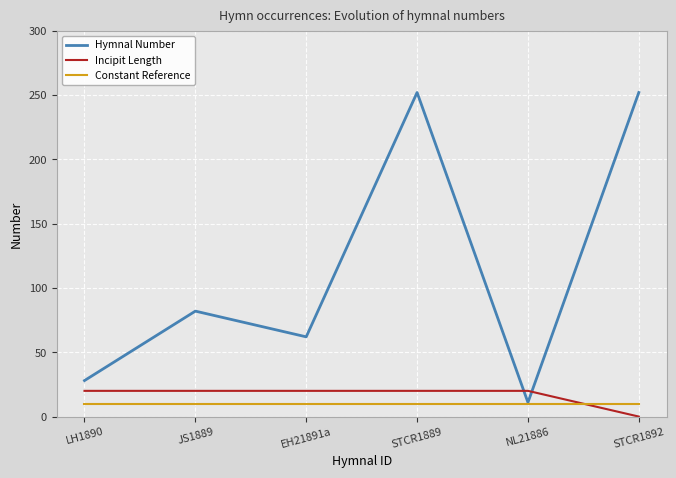

How many lines are shown in the chart?

3